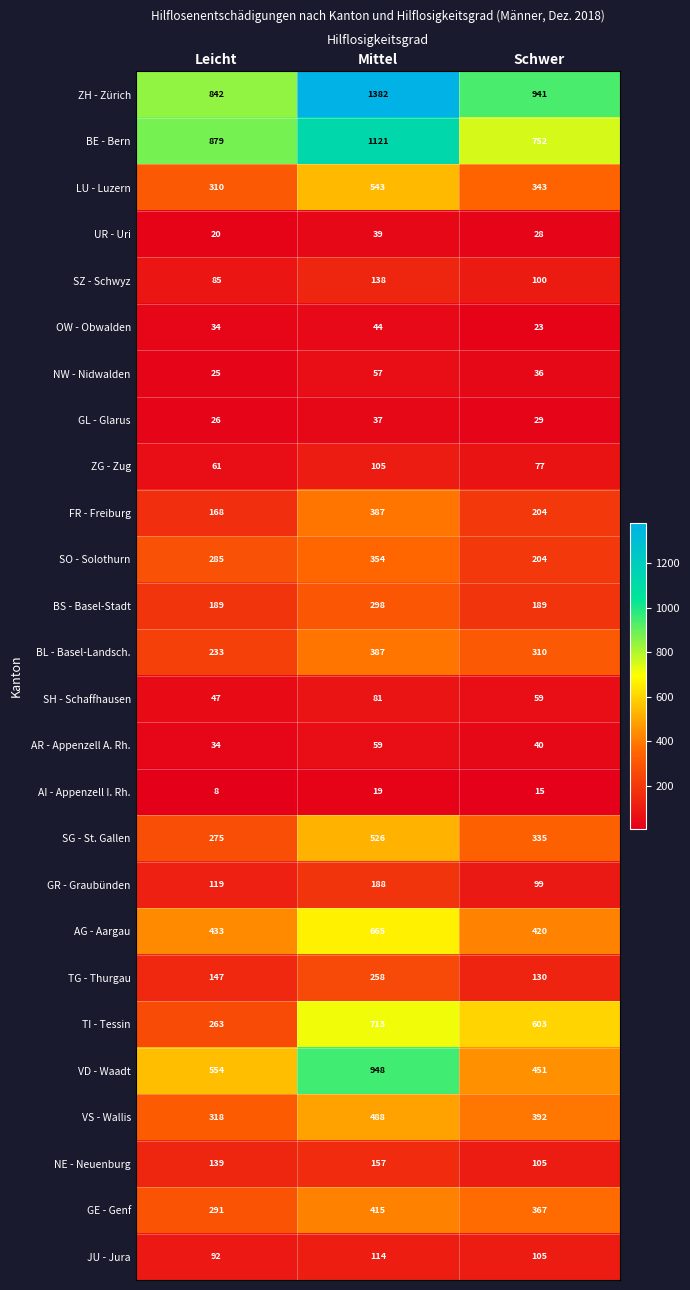

What is the total value across all series at Schwer?

6357